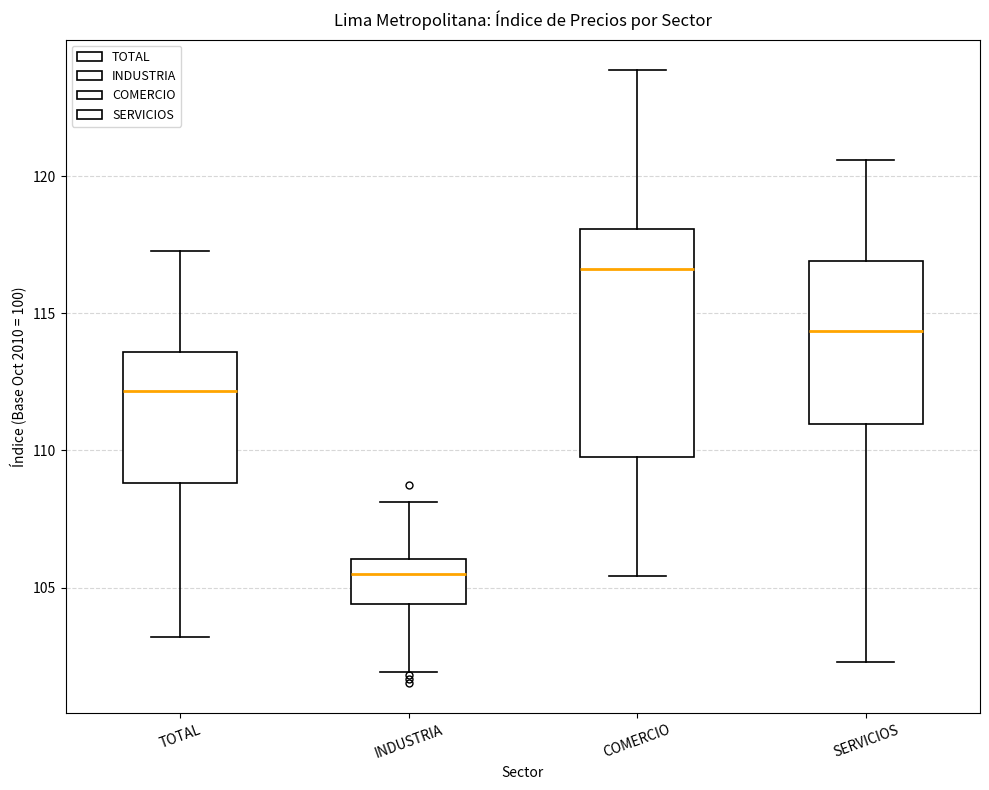

Where is the lower edge of the box for TOTAL on the y-axis? The values are not printed on the chart, so give them approximately, as read against the axis.

109.0